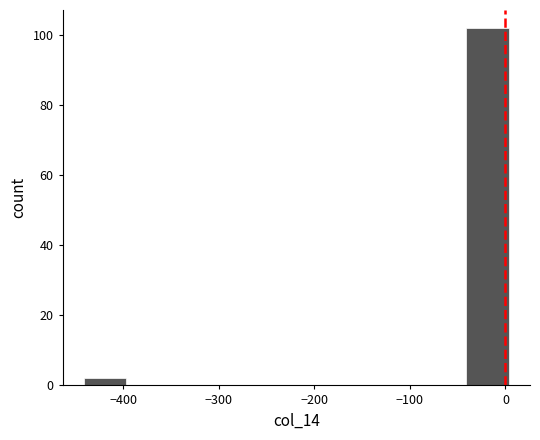

Reading left to right, transcribe this chart: for each bar, give the range it covers on the x-axis and its height. Neither the bar edges nor the heights are printed on the chart, so give them approximately, as read against the axes.

-440 to -400: 2
-400 to -350: 0
-350 to -310: 0
-310 to -260: 0
-260 to -220: 0
-220 to -170: 0
-170 to -130: 0
-130 to -90: 0
-90 to -40: 0
-40 to 0: 102